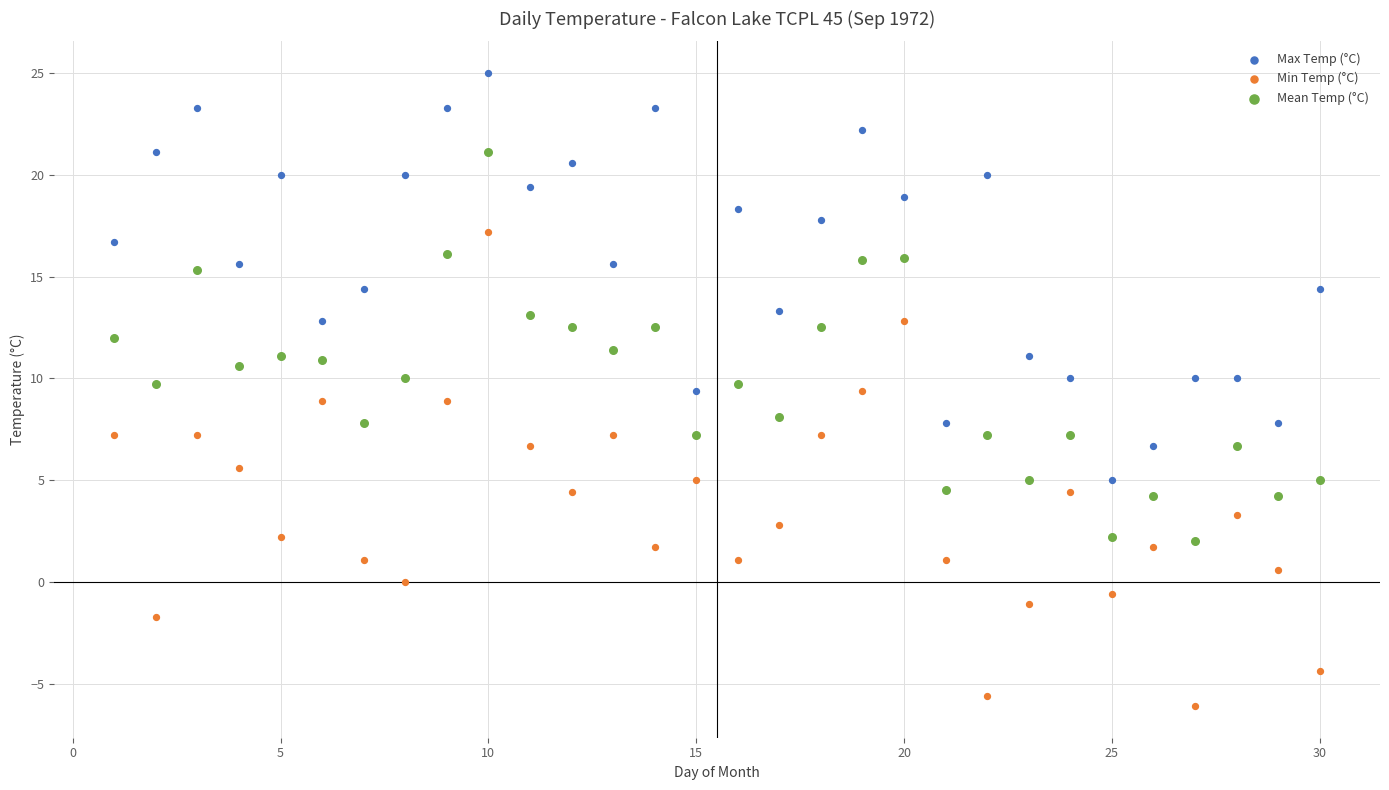

What are all the series names shown in the legend?

Max Temp (°C), Min Temp (°C), Mean Temp (°C)